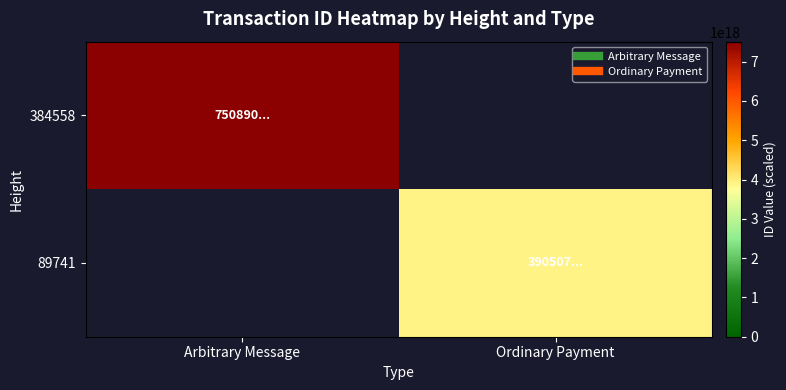

Reading left to right, transcribe all the data shown in this chart.

384558: Arbitrary Message=7508906055844007936	Ordinary Payment=0
89741: Arbitrary Message=0	Ordinary Payment=3905073364559560192